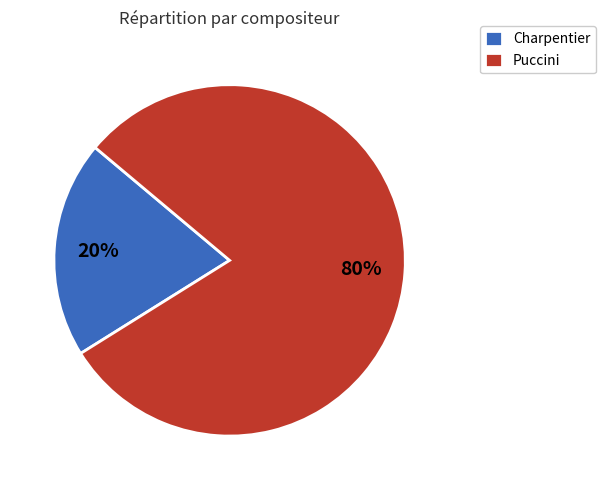

How many segments does this pie chart have?

2